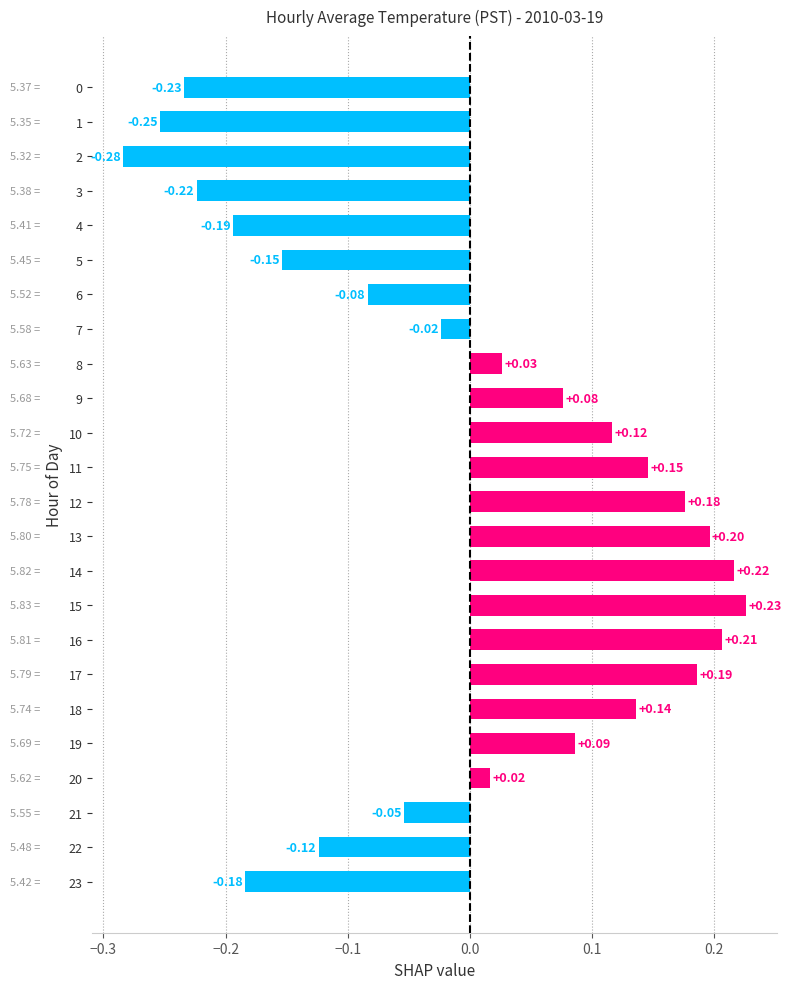

At which category does the chart reach its peak across all series?

15